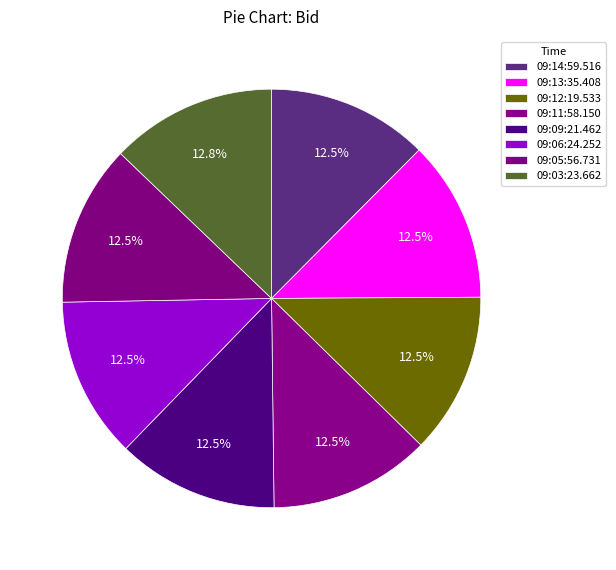

Does 09:06:24.252 account for over 50% of the chart?

No